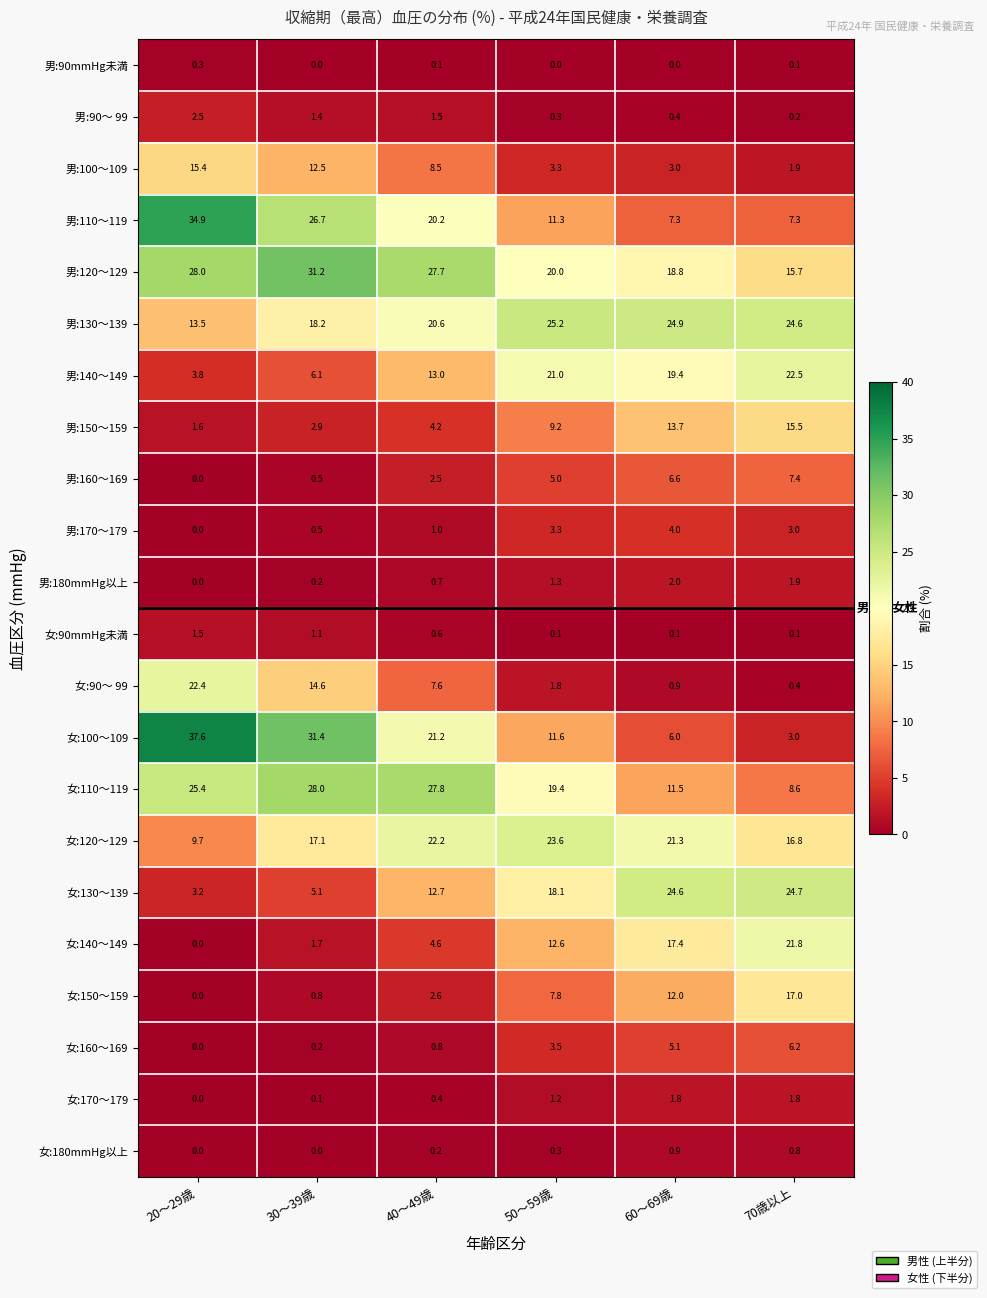

At which category is the sum across all series the highest?

60～69歳